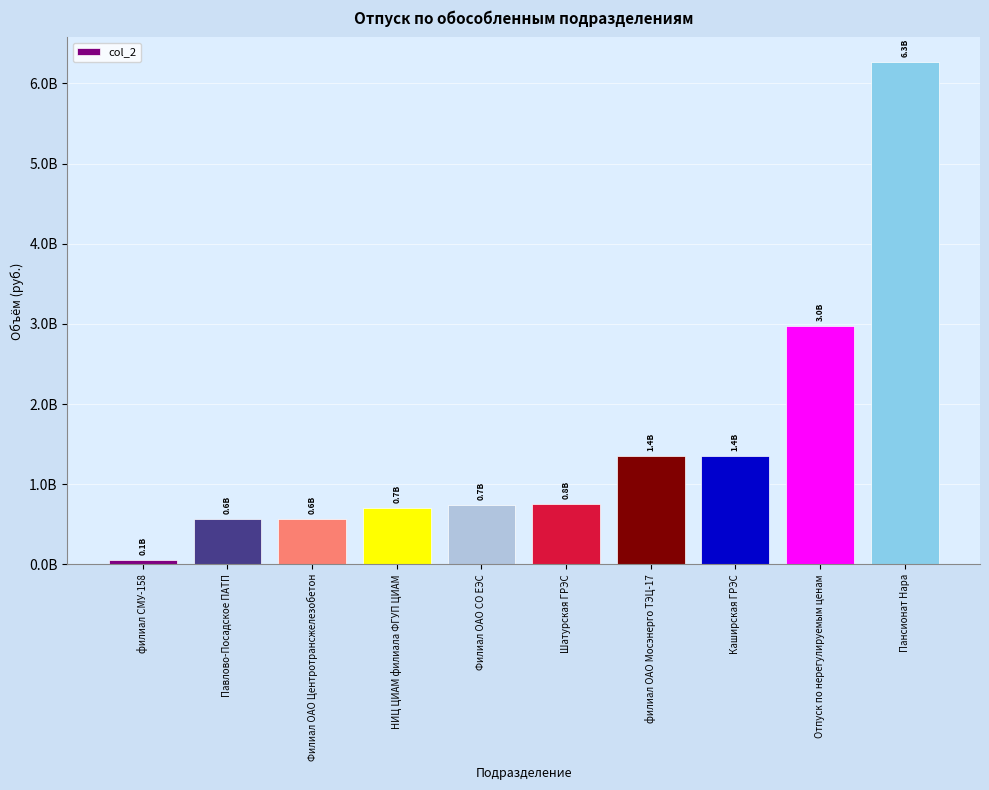

What is the average value?

1532756700